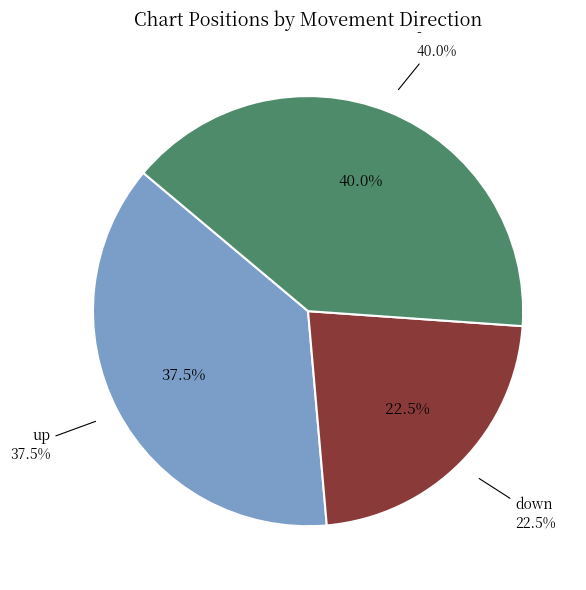

The - slice represents 31% of the pie. True or false?

False